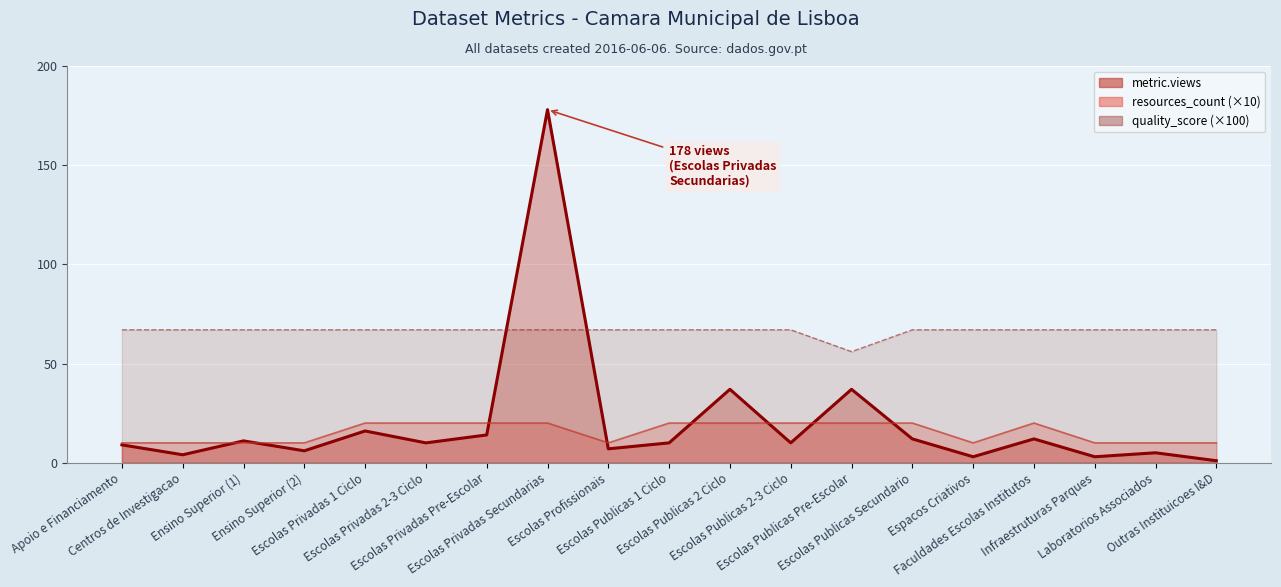

Count the number of categories in the chart.

19